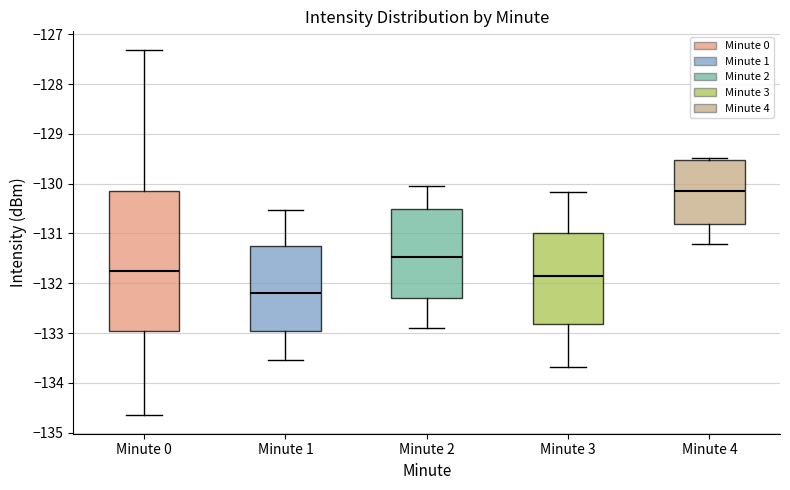

Which box's median line is the lowest?

Minute 1